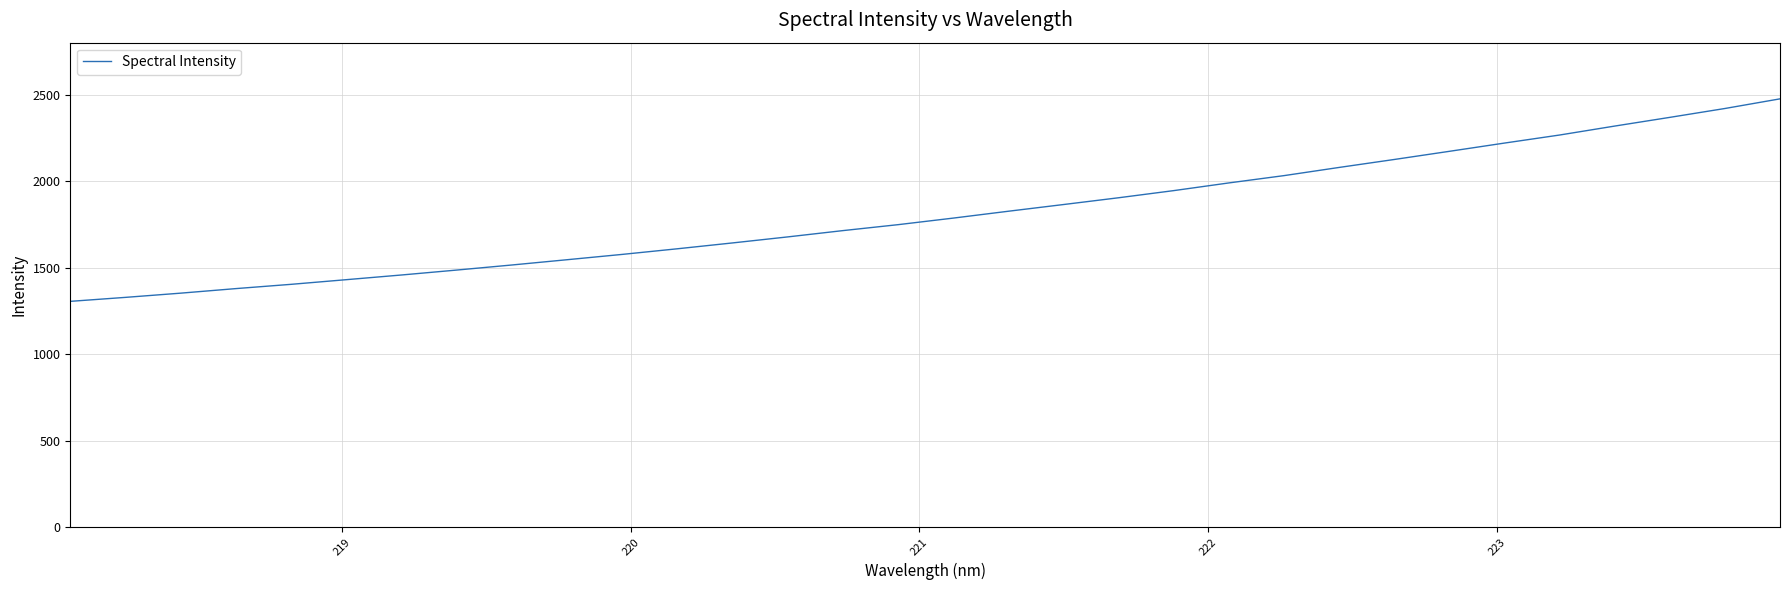

What is the difference between the maximum and minimum values?

1170.3